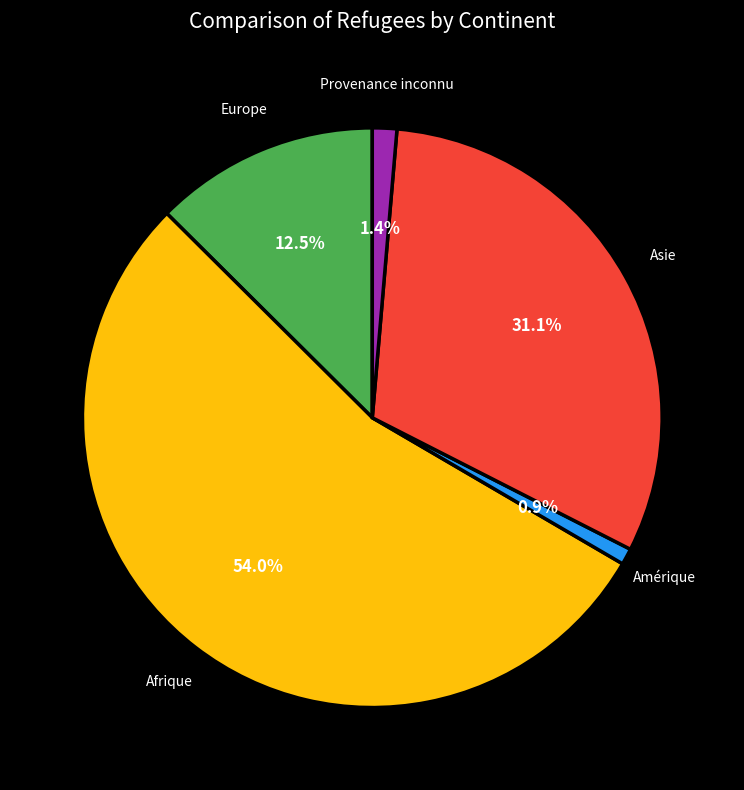

Does any single category account for the majority?

Yes